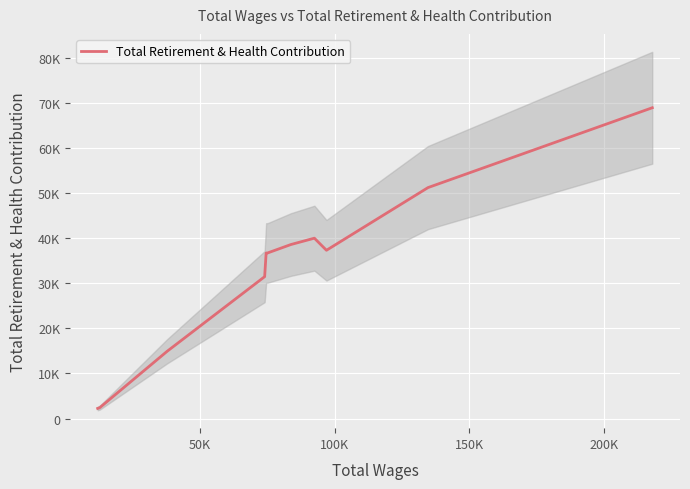

How many lines are shown in the chart?

1